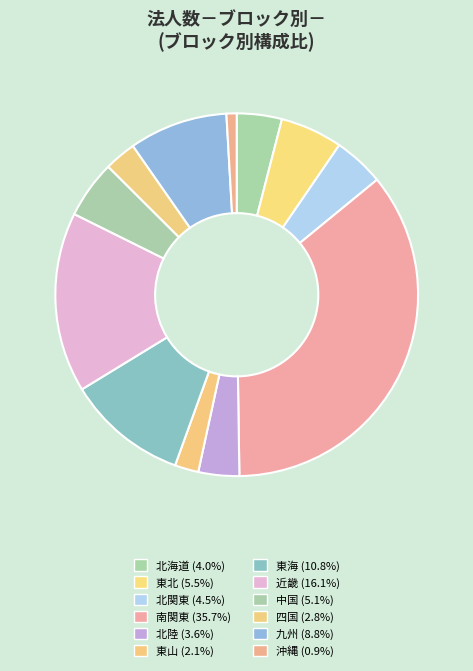

What percentage is the 南関東 slice, to the nearest percent?

36%